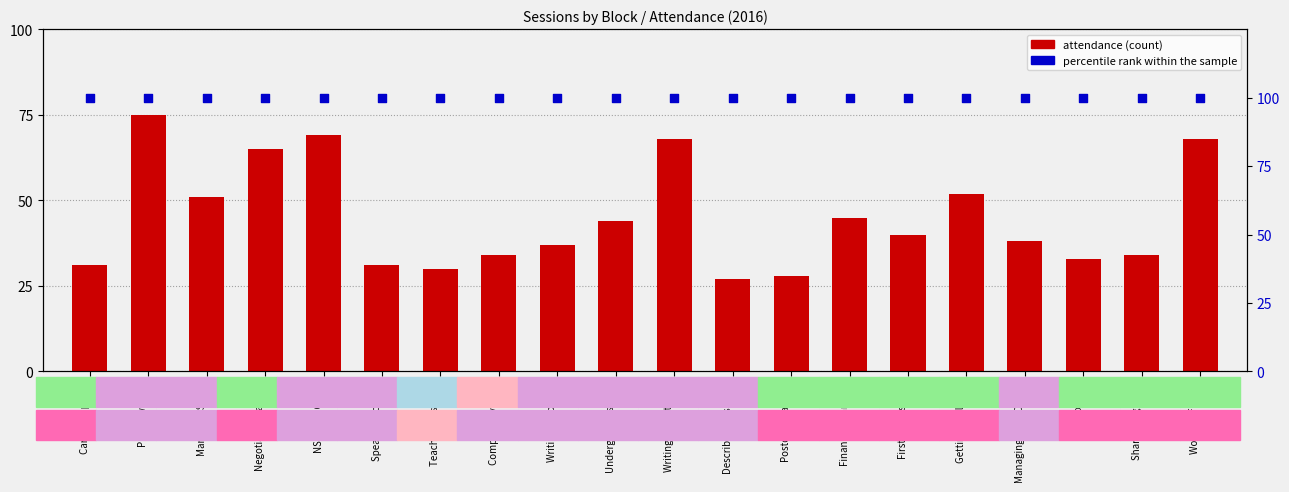

What are all the series names shown in the legend?

attendance, percentile rank within the sample